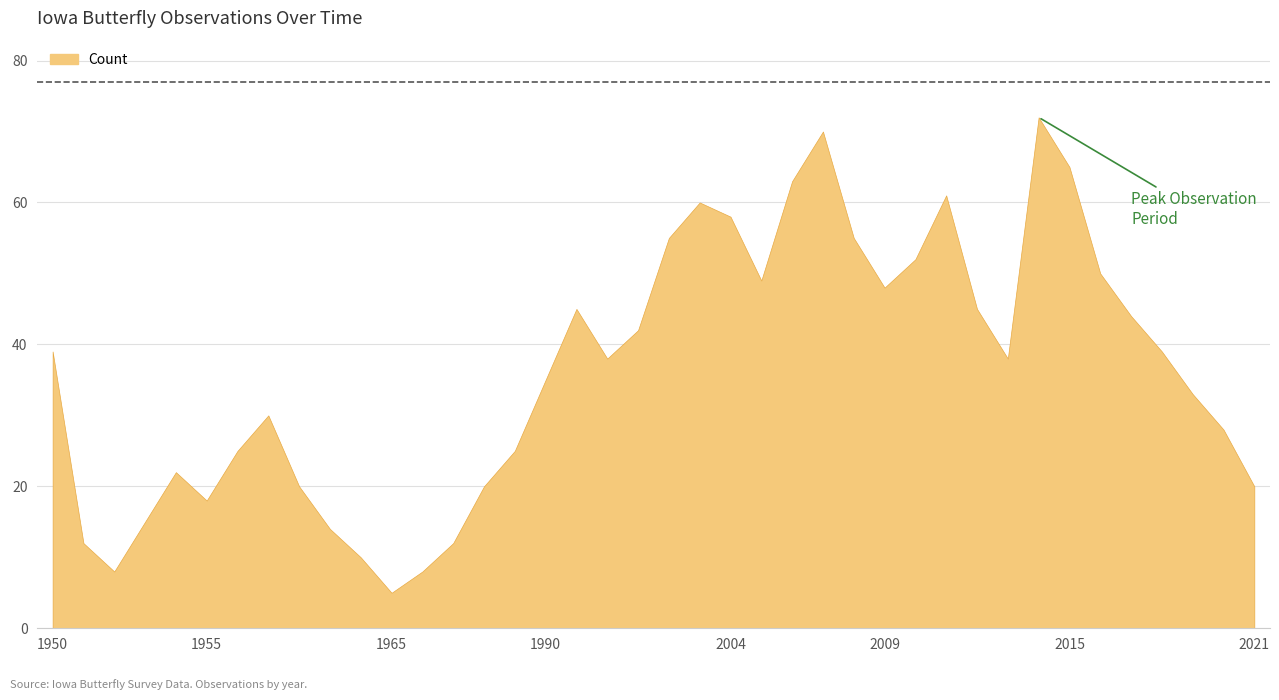

Does the chart have visible grid lines?

Yes